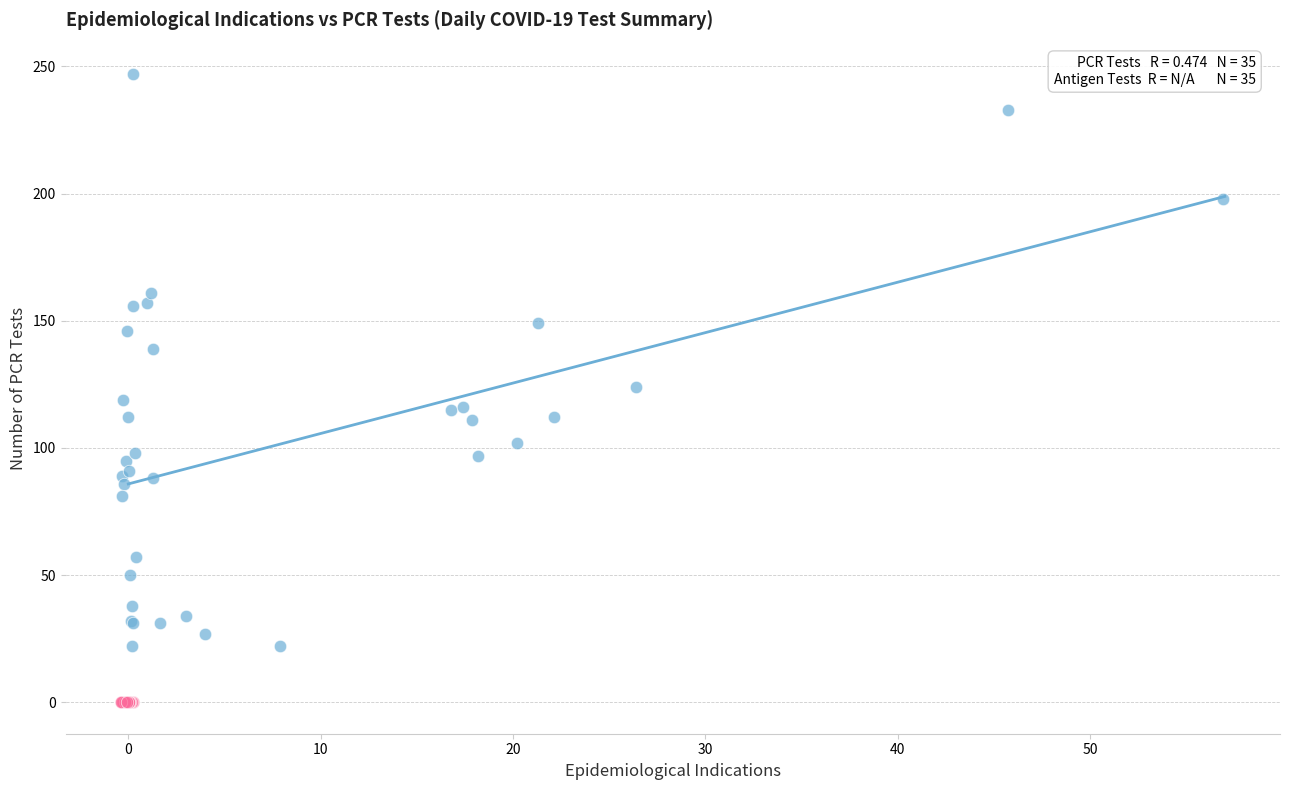

Which series contains the lowest Y value?

Antigen Tests